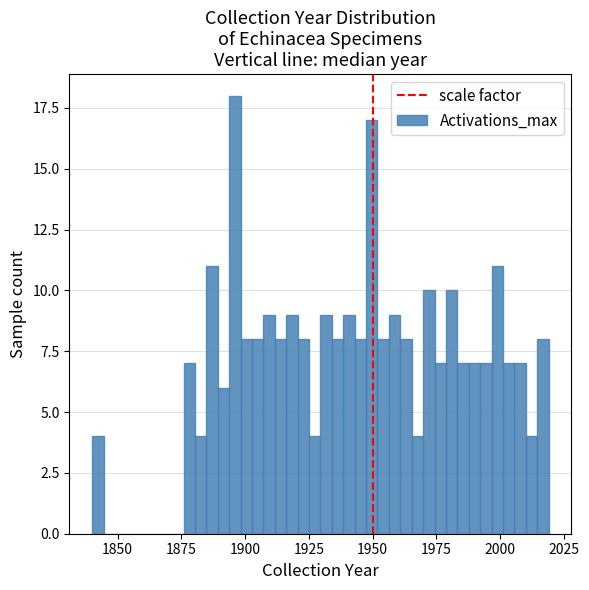

Read against the x-axis, roughly where is the centre of the tallest bar?

1895